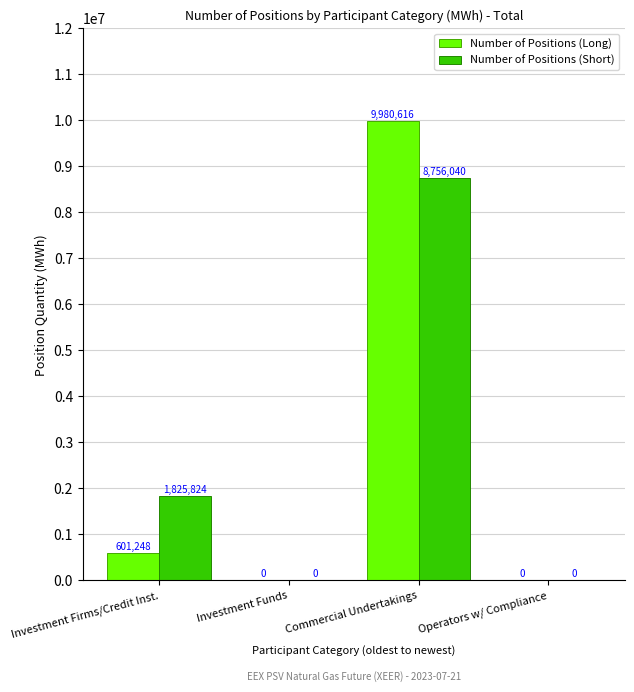

The value of Number of Positions (Long) at Operators w/ Compliance is 0. True or false?

True